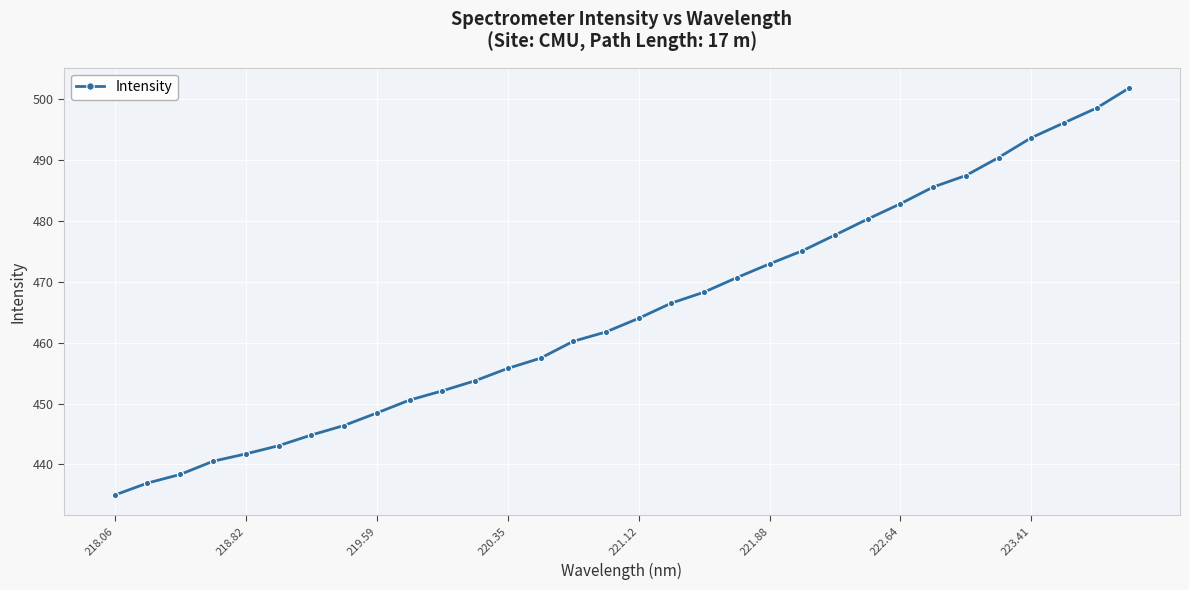

True or false: there are more than 2 points higher than both neighbors.

False